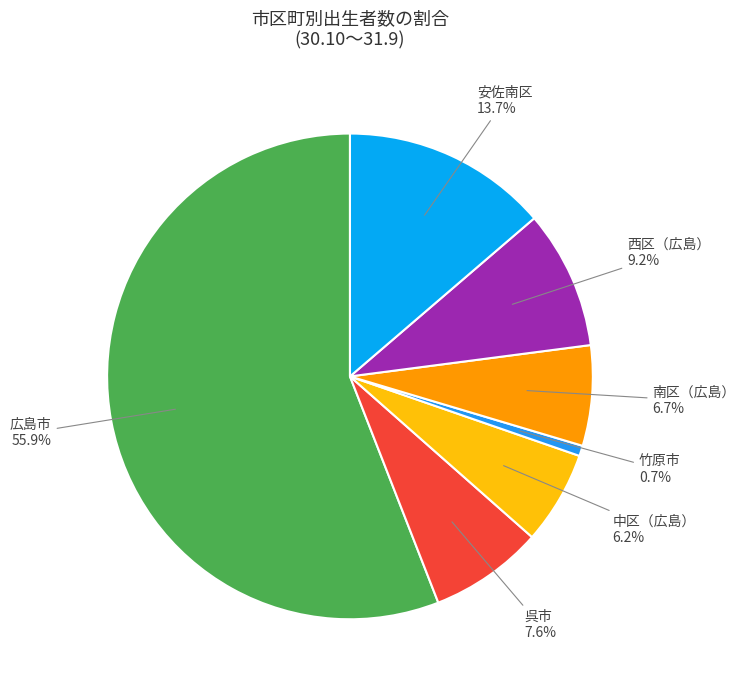

Which category has the biggest portion of the pie?

広島市